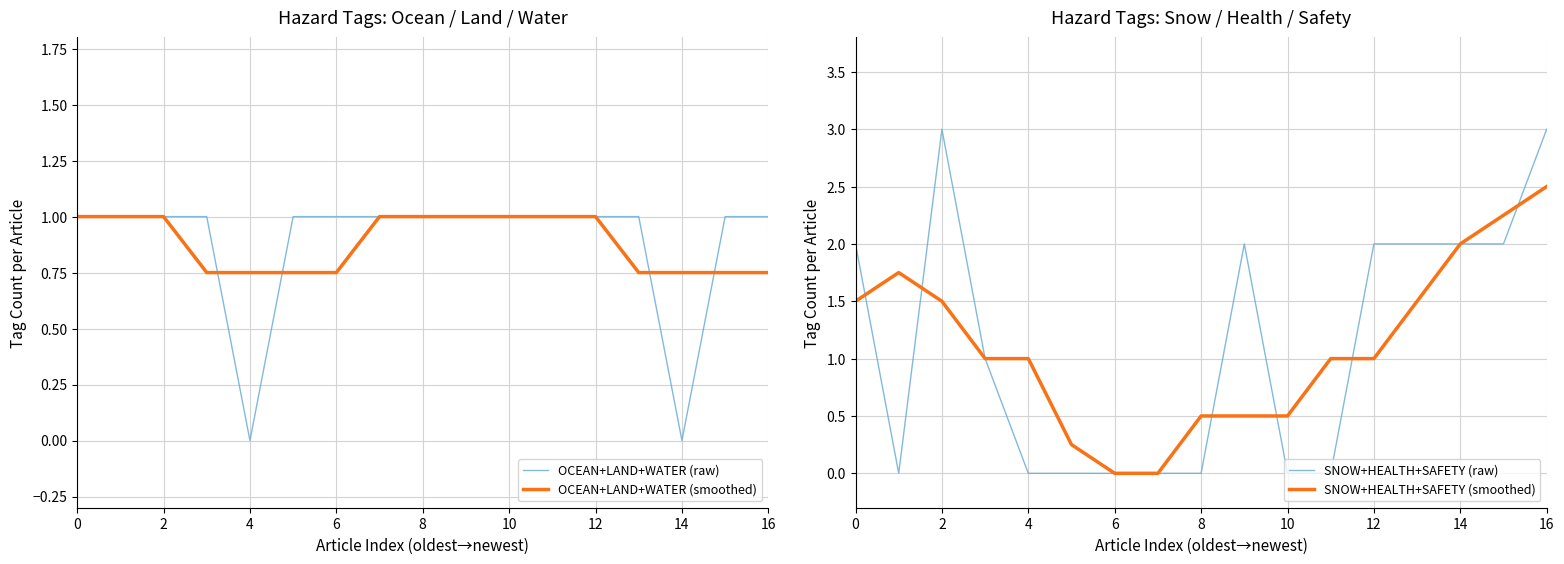

What is the label of the 12th point from the left?

11